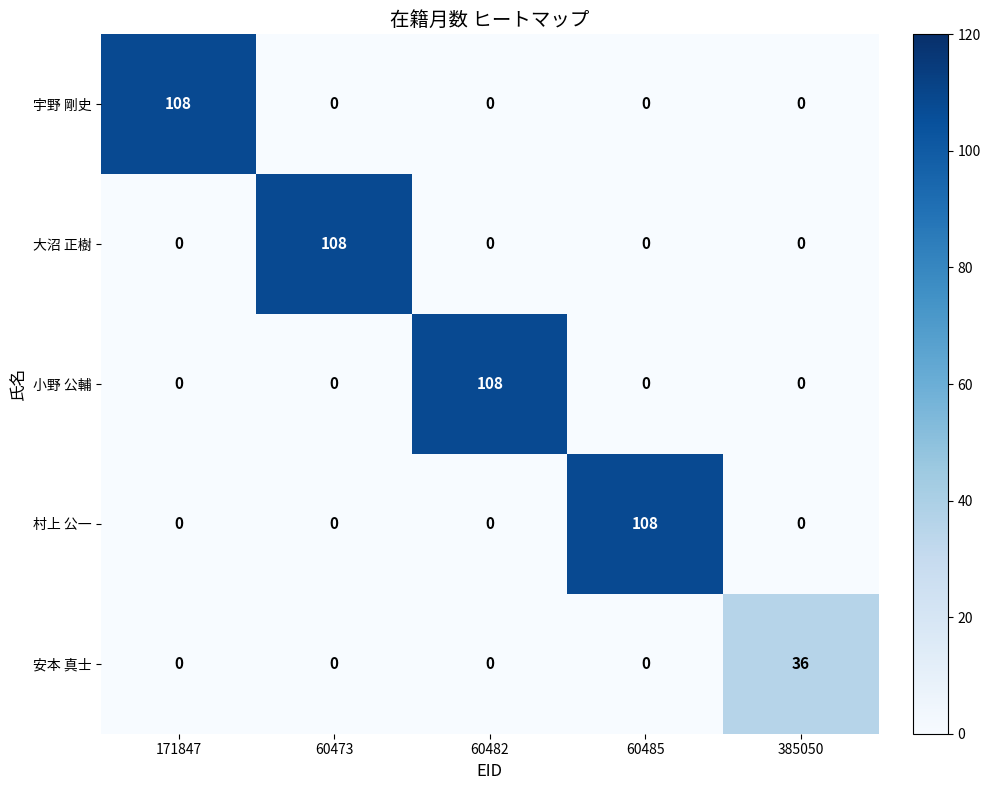

What is the difference between the maximum and minimum values in the 宇野 剛史 series?

108